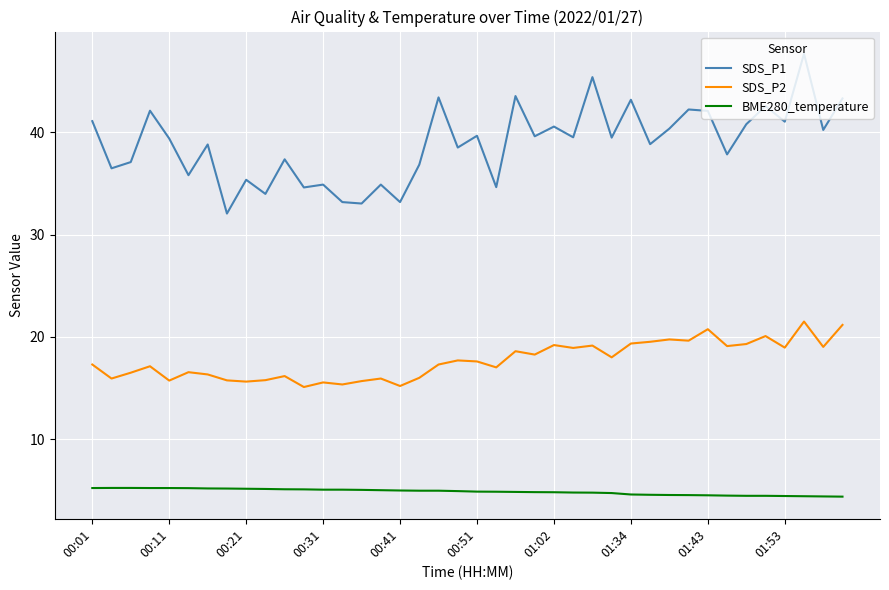

List the series in order of their peak value, highest first.

SDS_P1, SDS_P2, BME280_temperature